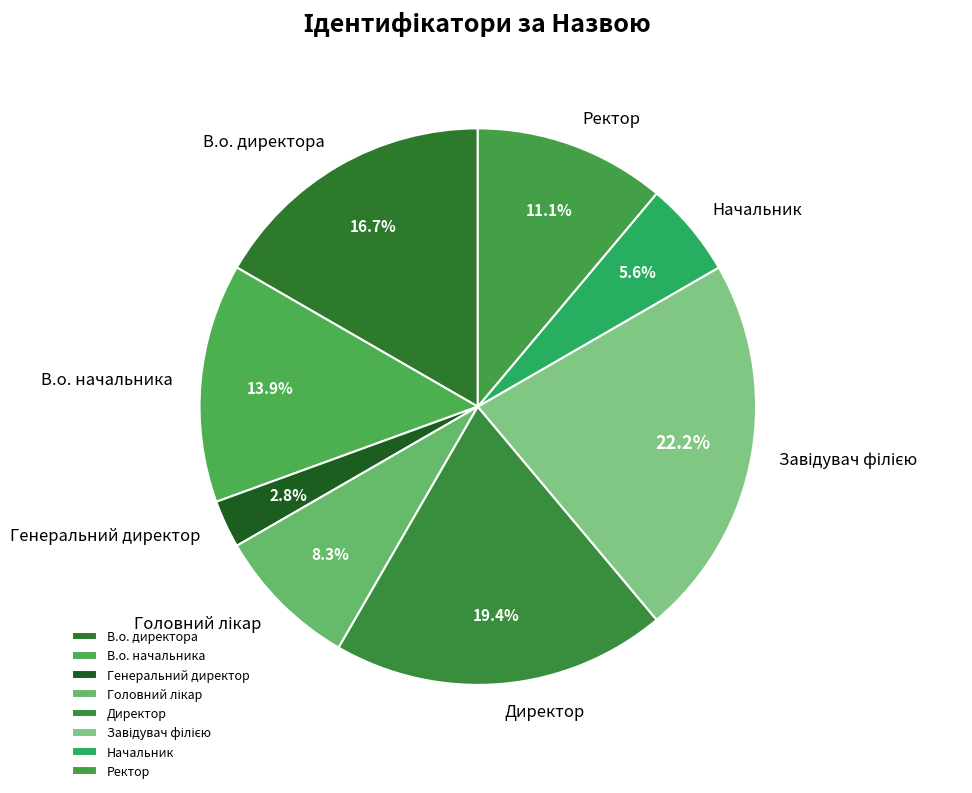

How many segments does this pie chart have?

8